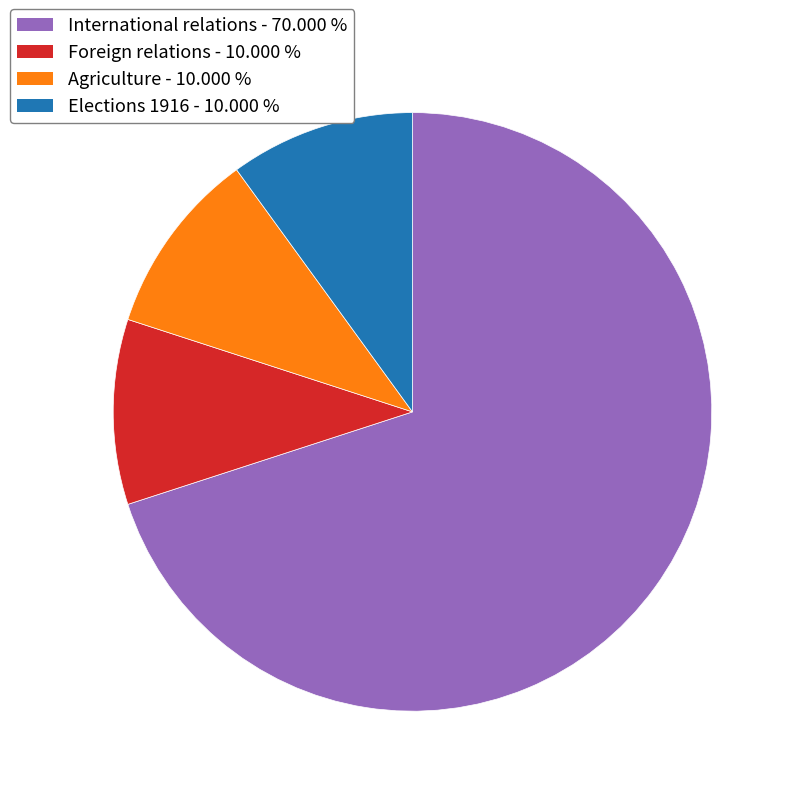

Combined, do Elections 1916 and Foreign relations account for over 50%?

No